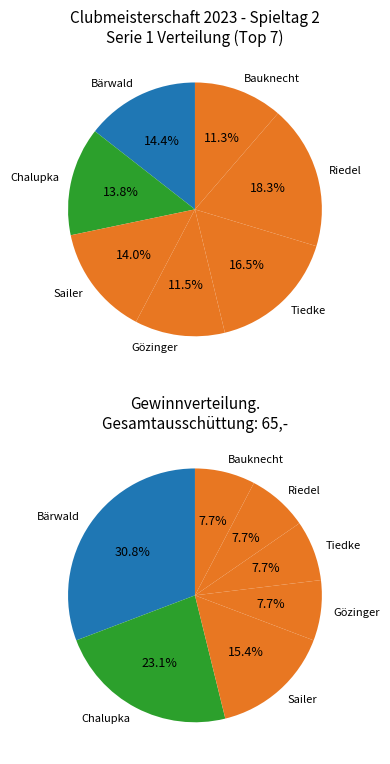

What percentage is the Tiedke slice, to the nearest percent?

8%